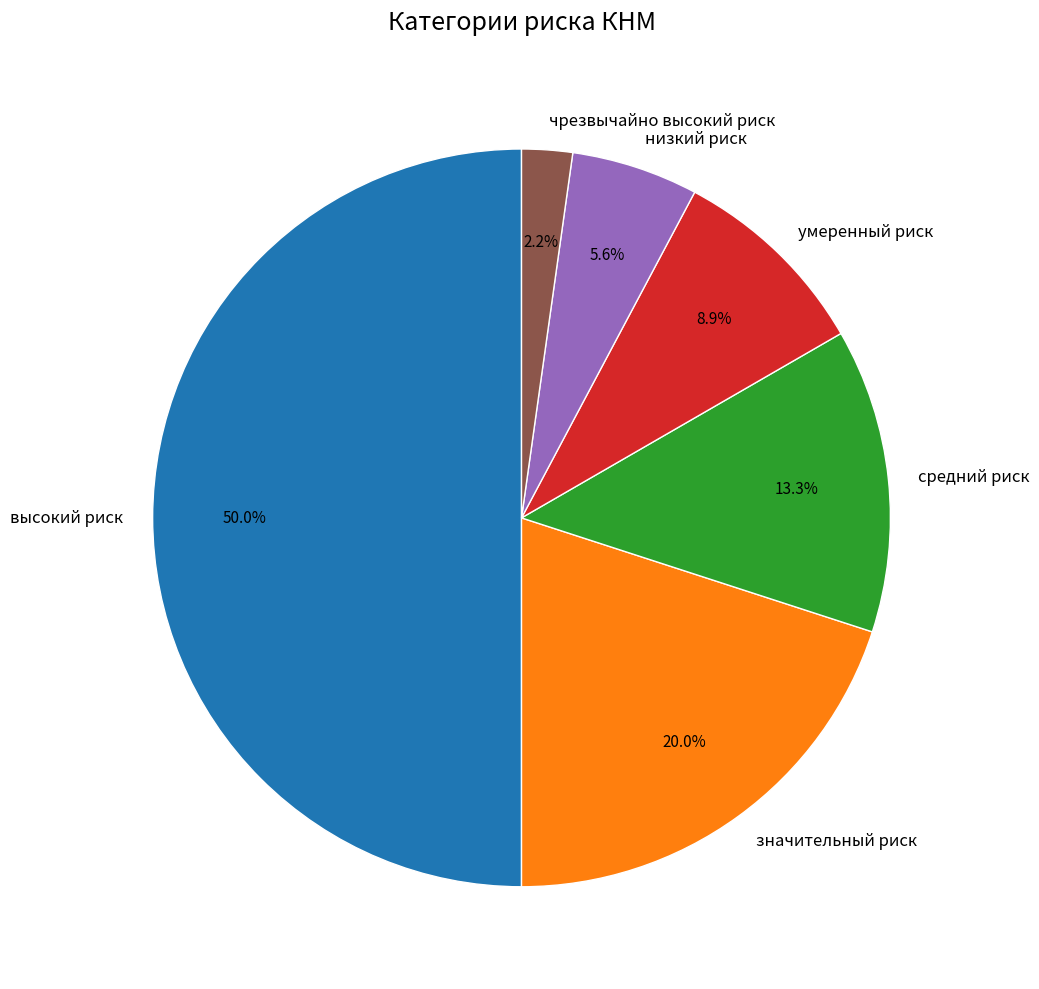

Does чрезвычайно высокий риск account for over 50% of the chart?

No